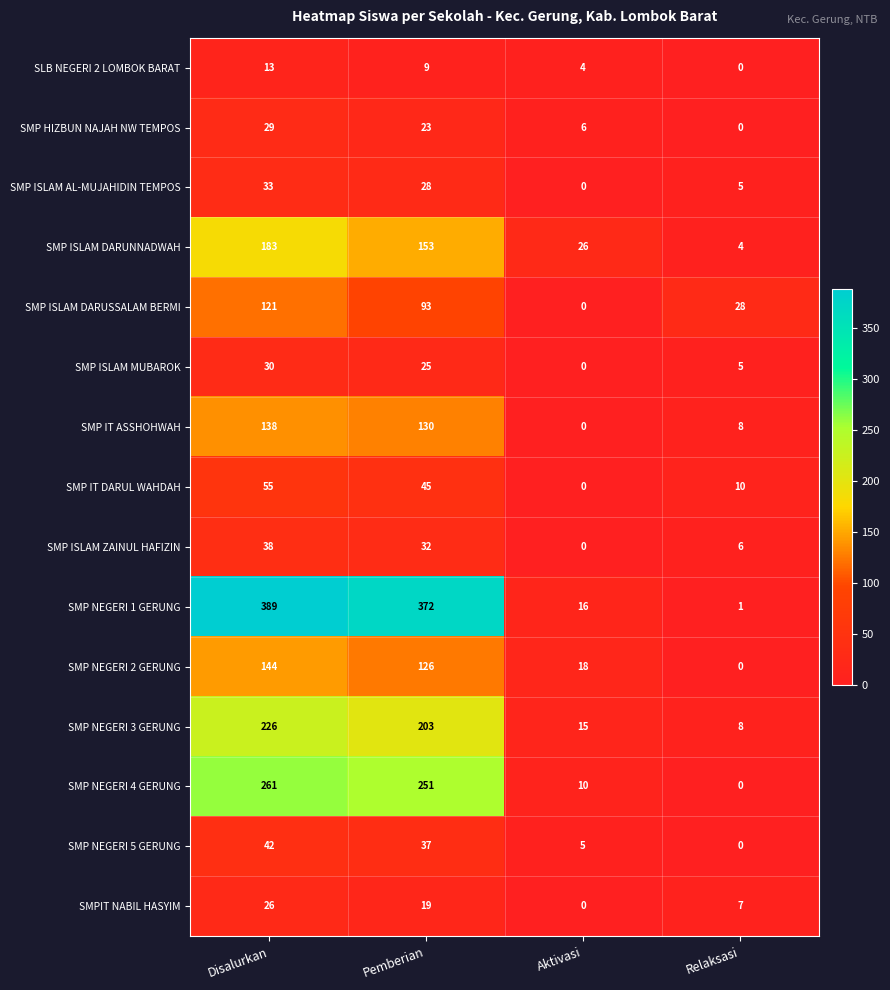

What is the difference between the maximum and minimum values in the SMP ISLAM DARUSSALAM BERMI series?

121